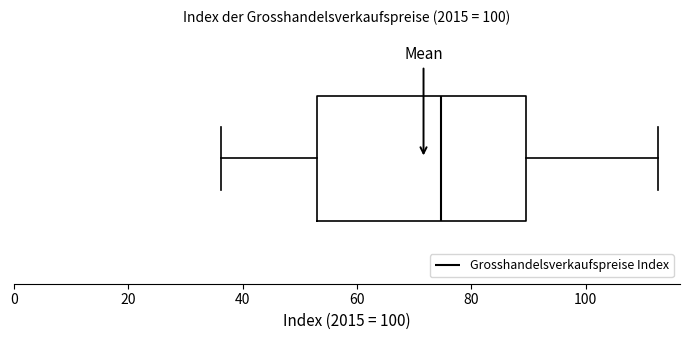

Where is the right edge of the box on the x-axis? The values are not printed on the chart, so give them approximately, as read against the axis.

90